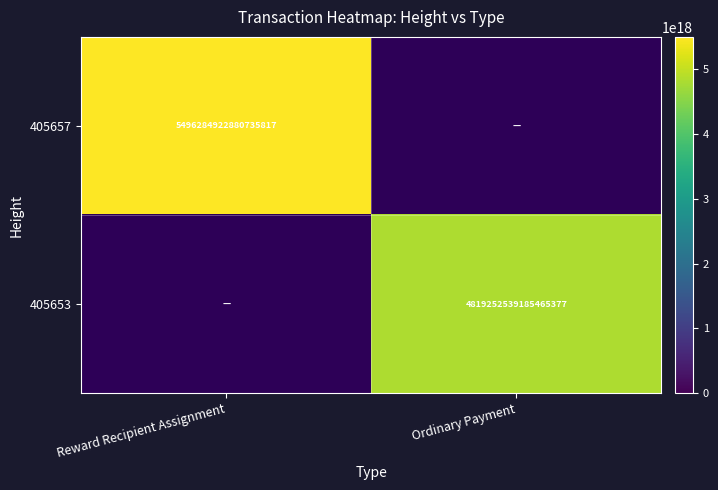

True or false: 405657 has a value of 9222552009907077120.0 at Reward Recipient Assignment.

False